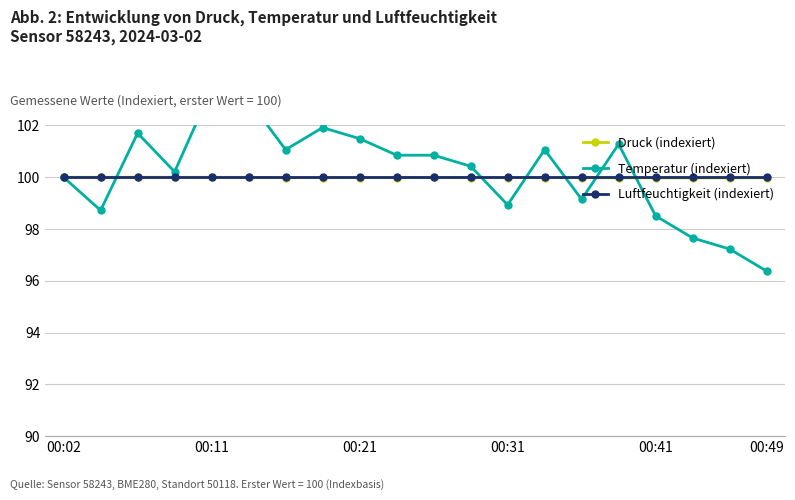

The value of Luftfeuchtigkeit (indexiert) at 00:31 is 167.7. True or false?

False